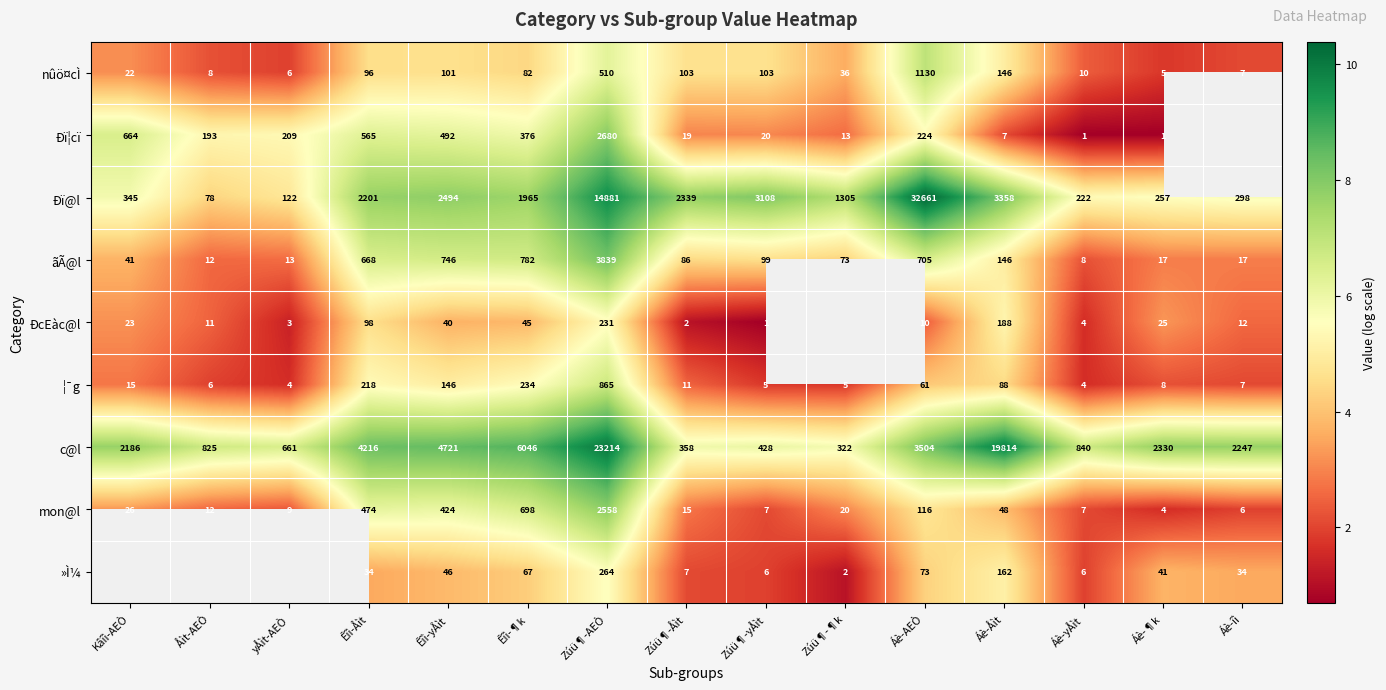

Which category has the highest value in the Ðï@l series?

Áè-AEÒ